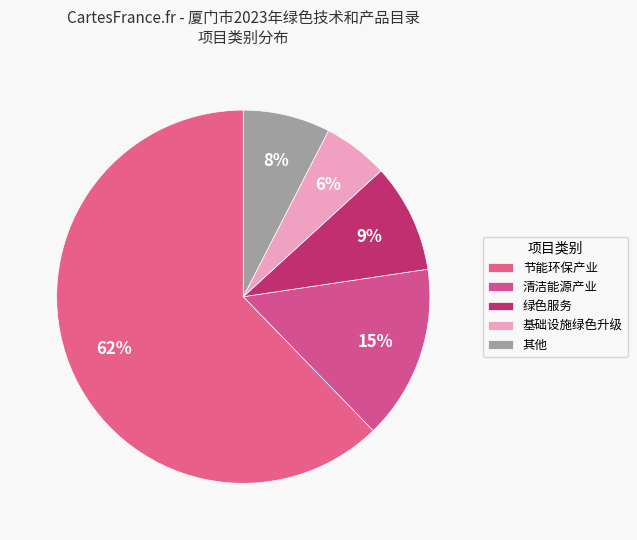

Count the number of slices in the pie.

5